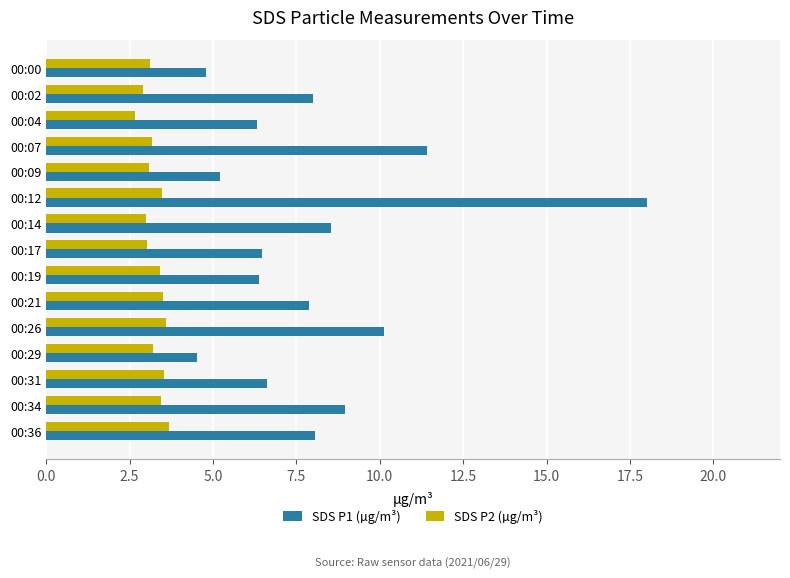

What is the sum of the SDS P2 (µg/m³) values at 00:07 and 00:00?

6.3